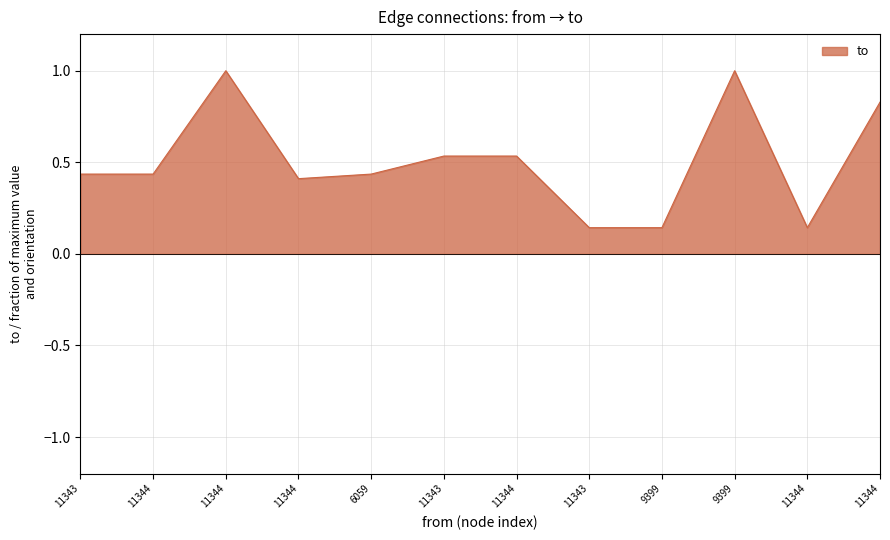

Is this an area chart (filled region under the line)?

Yes